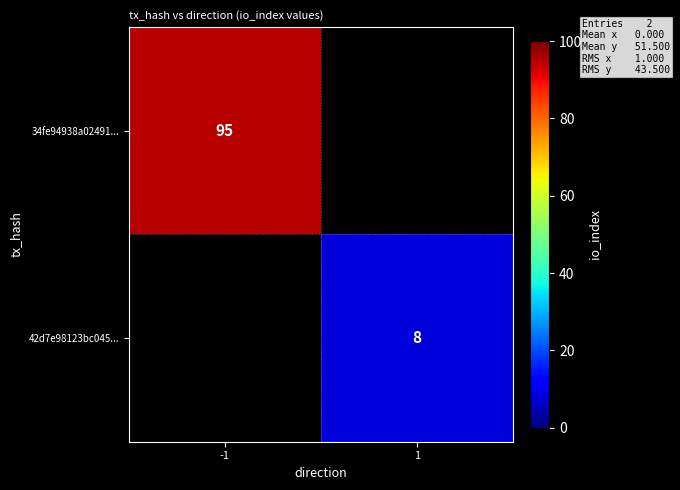

Is it true that 34fe94938a02491... equals 95 at -1?

True